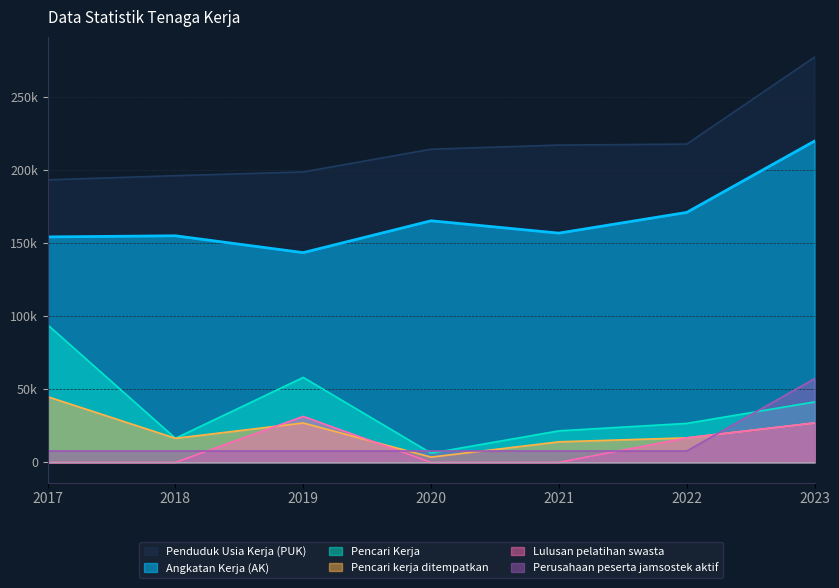

True or false: Pencari Kerja has a value of 21600 at 2021.

True